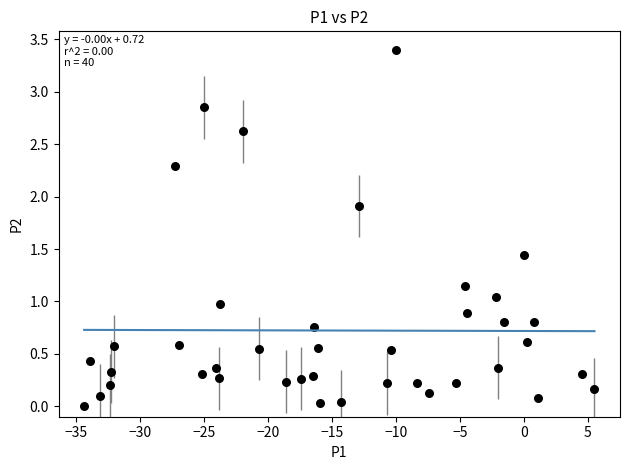

What is the range of X values (max minus min)?

39.9